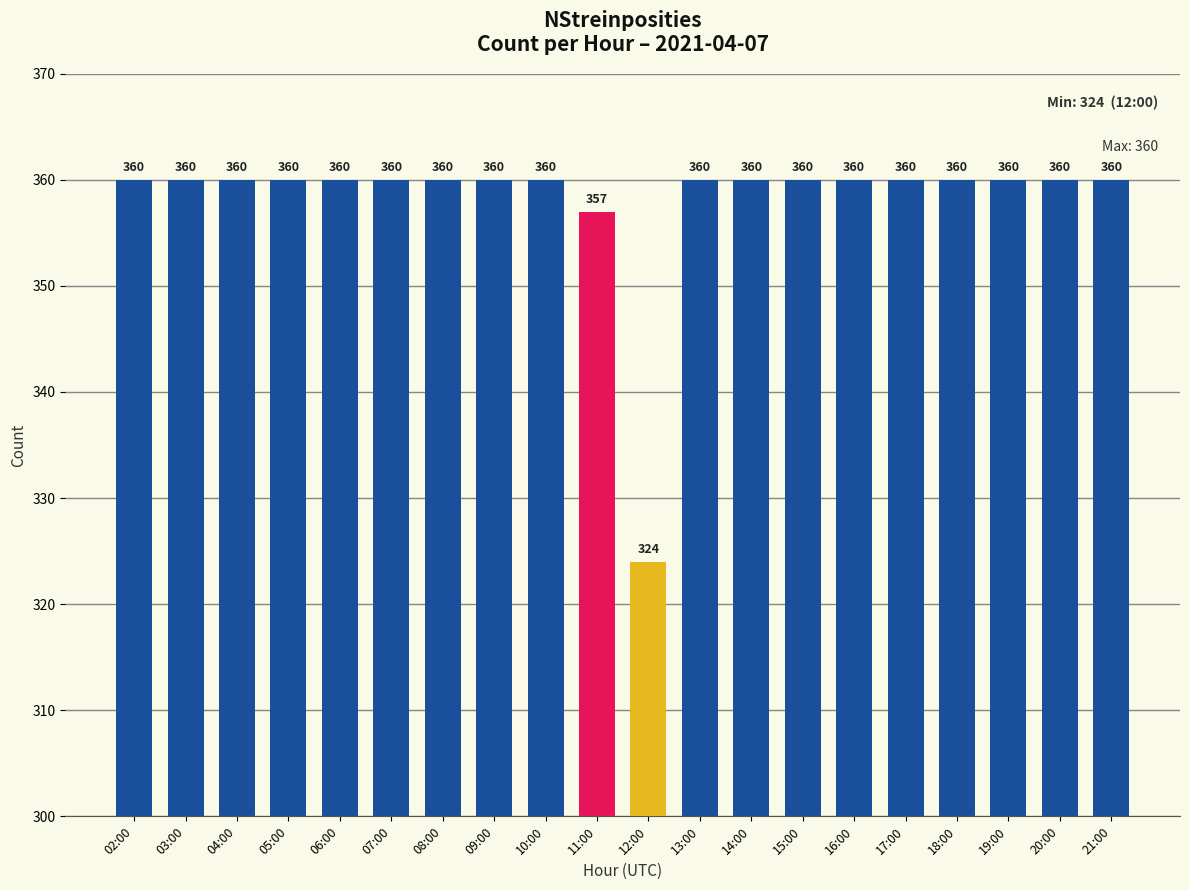

Reading left to right, transcribe all the data shown in this chart.

02:00=360	03:00=360	04:00=360	05:00=360	06:00=360	07:00=360	08:00=360	09:00=360	10:00=360	11:00=357	12:00=324	13:00=360	14:00=360	15:00=360	16:00=360	17:00=360	18:00=360	19:00=360	20:00=360	21:00=360